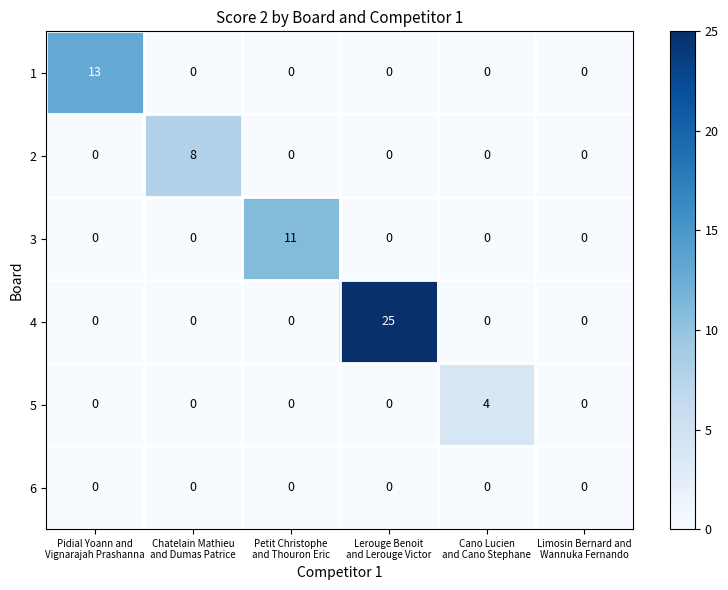

Which series has the widest spread of values?

4